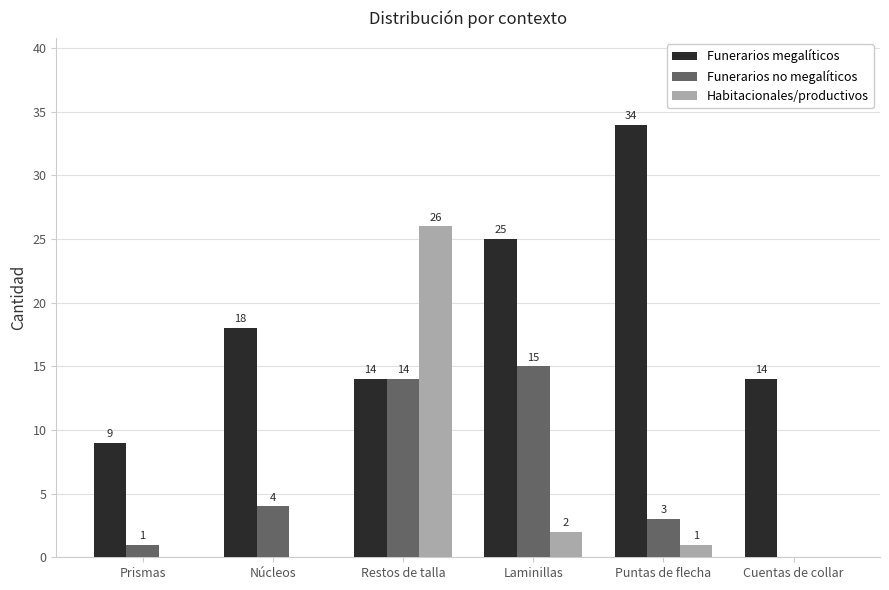

Is it true that Funerarios megalíticos equals 8 at Restos de talla?

False